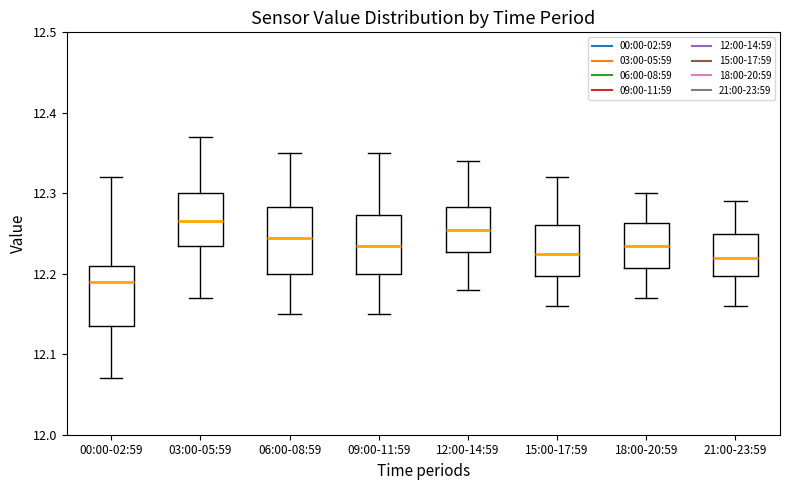

Reading left to right, transcribe this box plot: for each box, give where its median line is, the range the box spans, and where its two whiskers end, as read against the y-axis. The values are not printed on the chart, so give them approximately, as read against the axis.

00:00-02:59: median 12.19, box 12.14 to 12.21, whiskers 12.07 to 12.32
03:00-05:59: median 12.27, box 12.24 to 12.30, whiskers 12.17 to 12.37
06:00-08:59: median 12.25, box 12.20 to 12.28, whiskers 12.15 to 12.35
09:00-11:59: median 12.24, box 12.20 to 12.27, whiskers 12.15 to 12.35
12:00-14:59: median 12.26, box 12.23 to 12.28, whiskers 12.18 to 12.34
15:00-17:59: median 12.23, box 12.20 to 12.26, whiskers 12.16 to 12.32
18:00-20:59: median 12.24, box 12.21 to 12.26, whiskers 12.17 to 12.30
21:00-23:59: median 12.22, box 12.20 to 12.25, whiskers 12.16 to 12.29